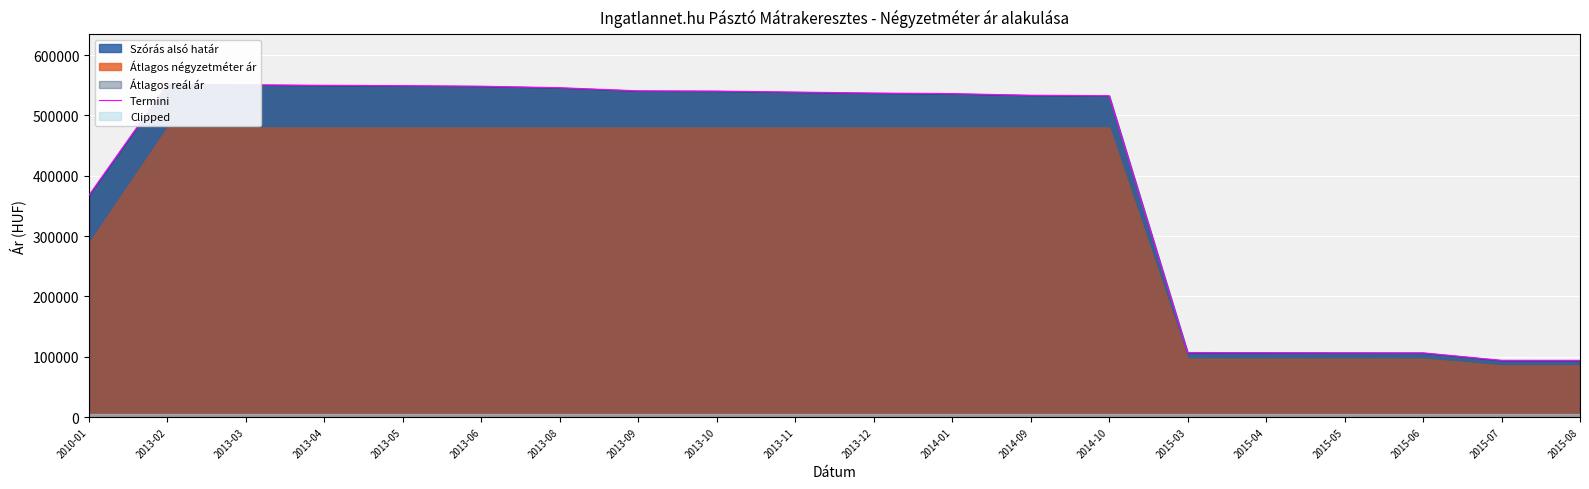

What is the label of the 10th point from the left?

2013-11